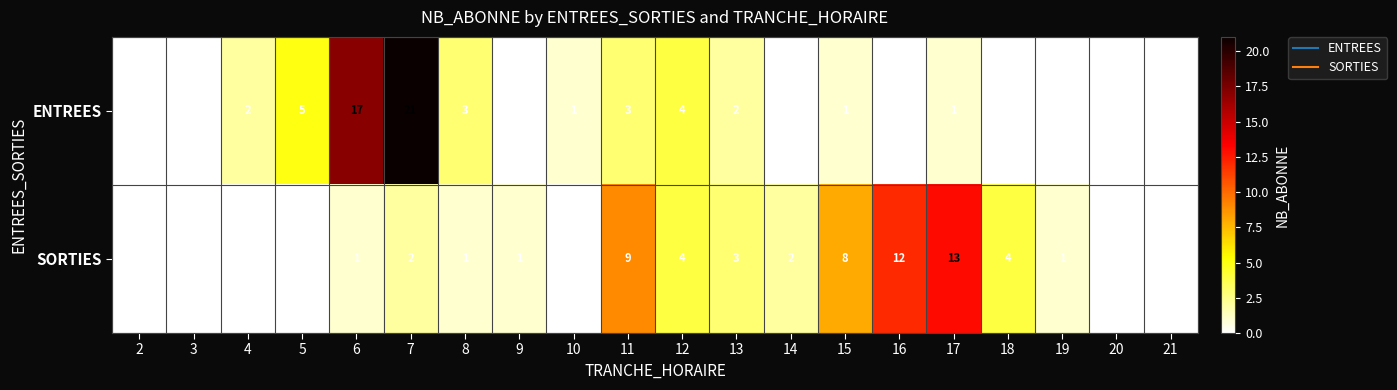

Rank the series at 19 from lowest to highest value.

ENTREES, SORTIES